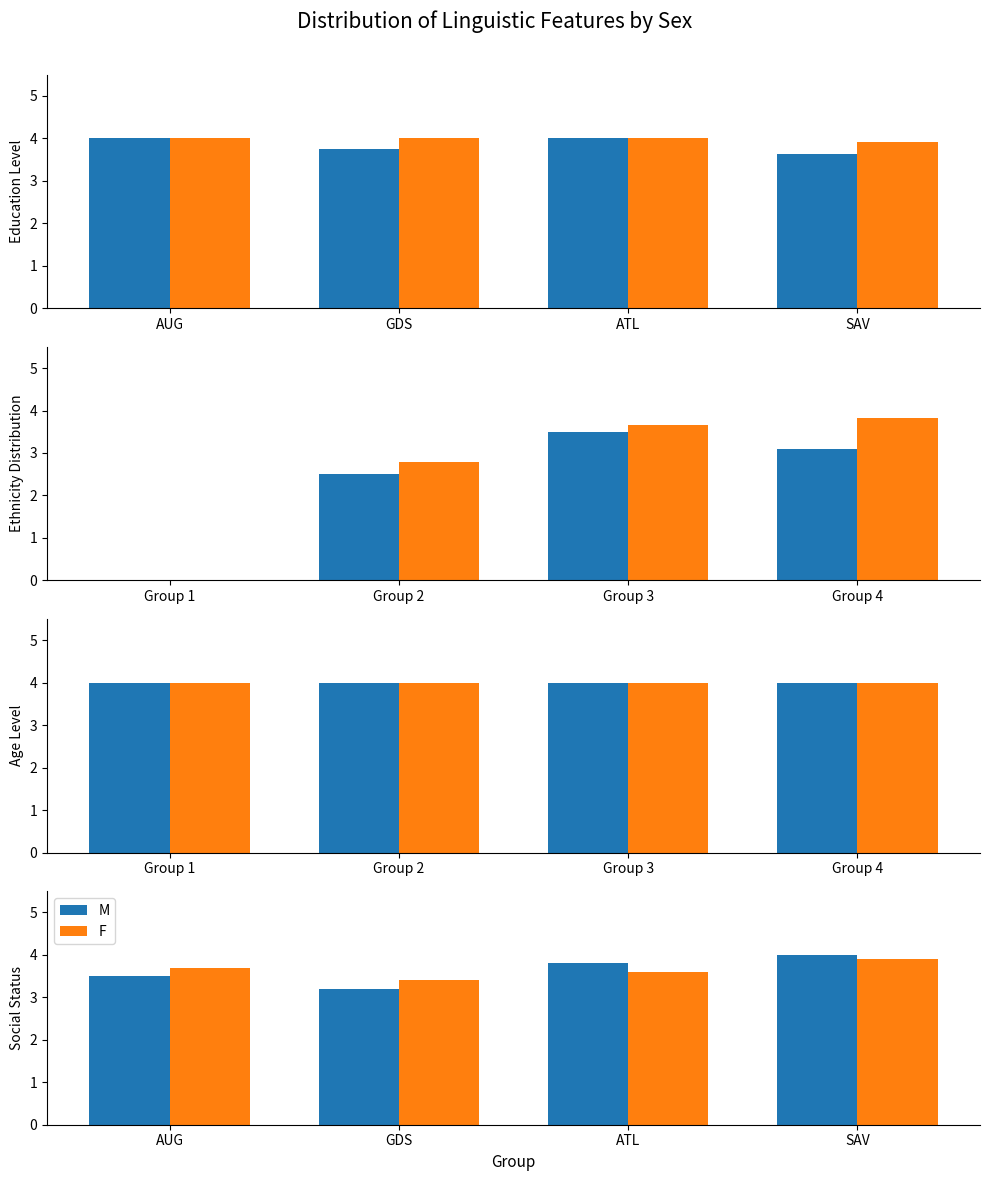

Read the F value at AUG.

3.7